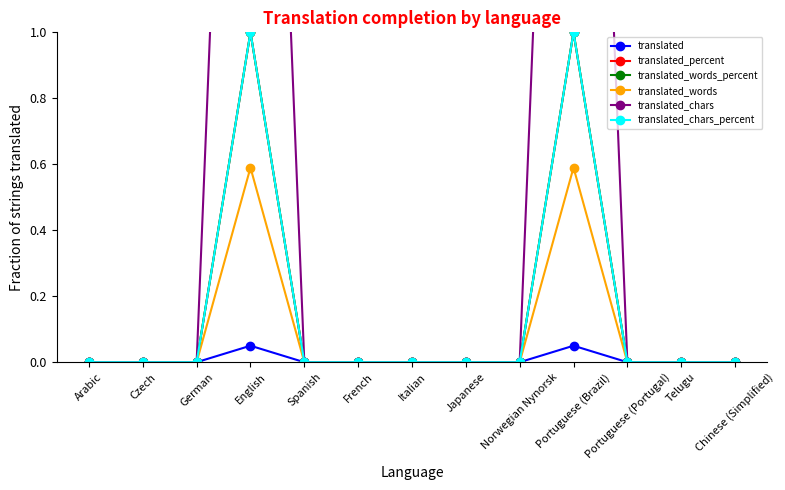

True or false: translated_percent and translated_chars intersect in this chart.

False